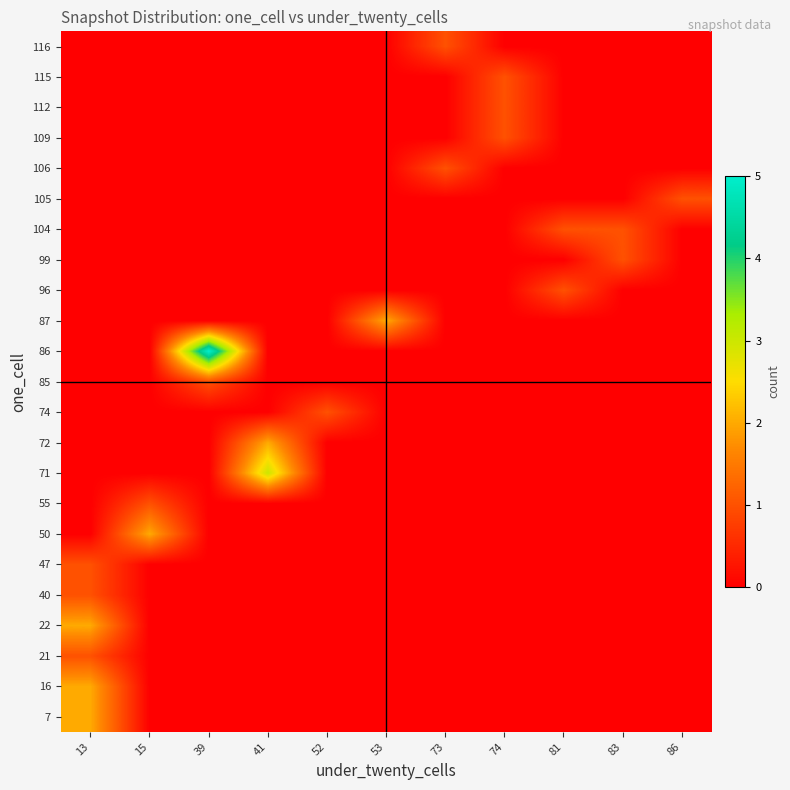

What is the spread (max minus min) of values at 15?

2